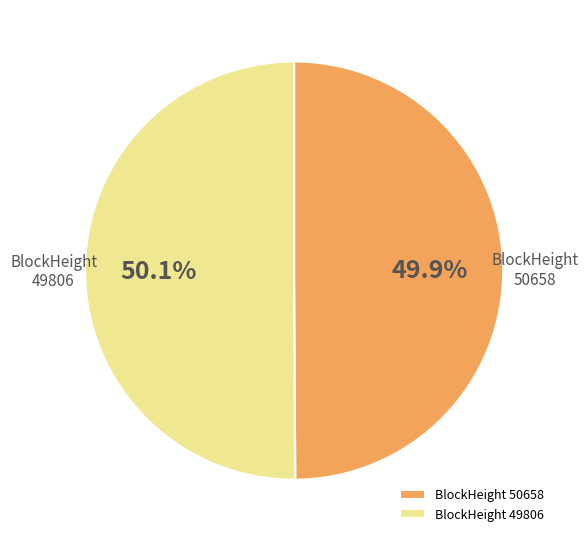

True or false: 50658 accounts for 1% of the total.

False